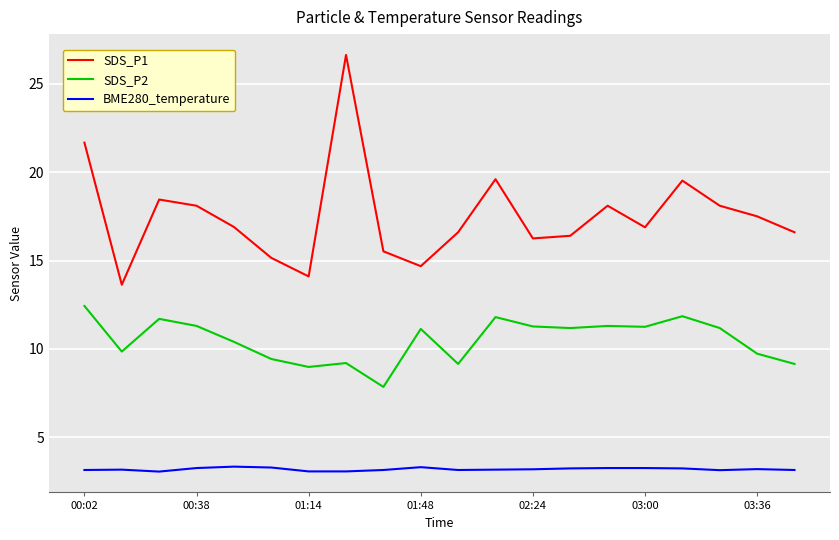

What is the lowest value of the BME280_temperature series?

3.1